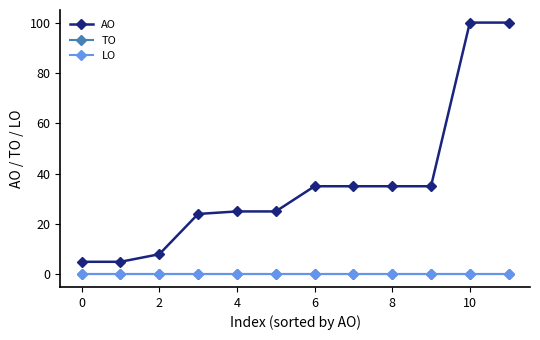

True or false: LO has more than 2 points higher than both neighbors.

False